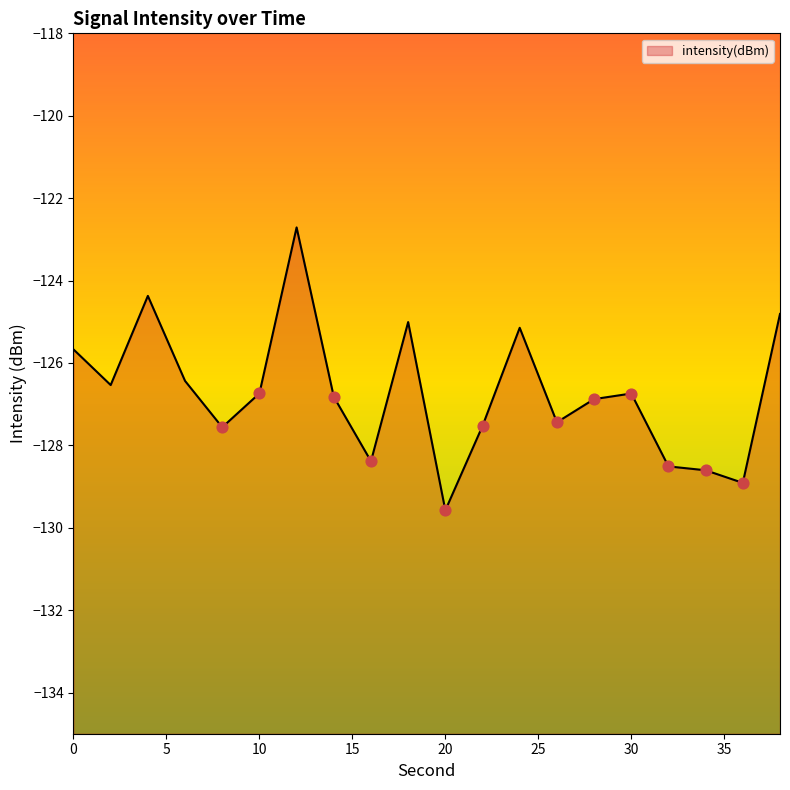

Which has a higher value, 38 or 36?

38